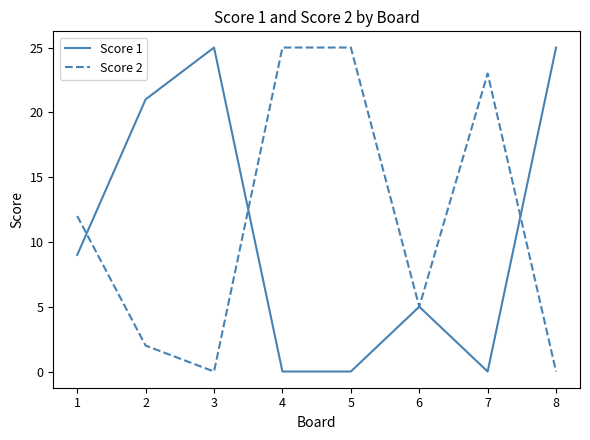

What is the difference between the highest and lowest values at 1?

3